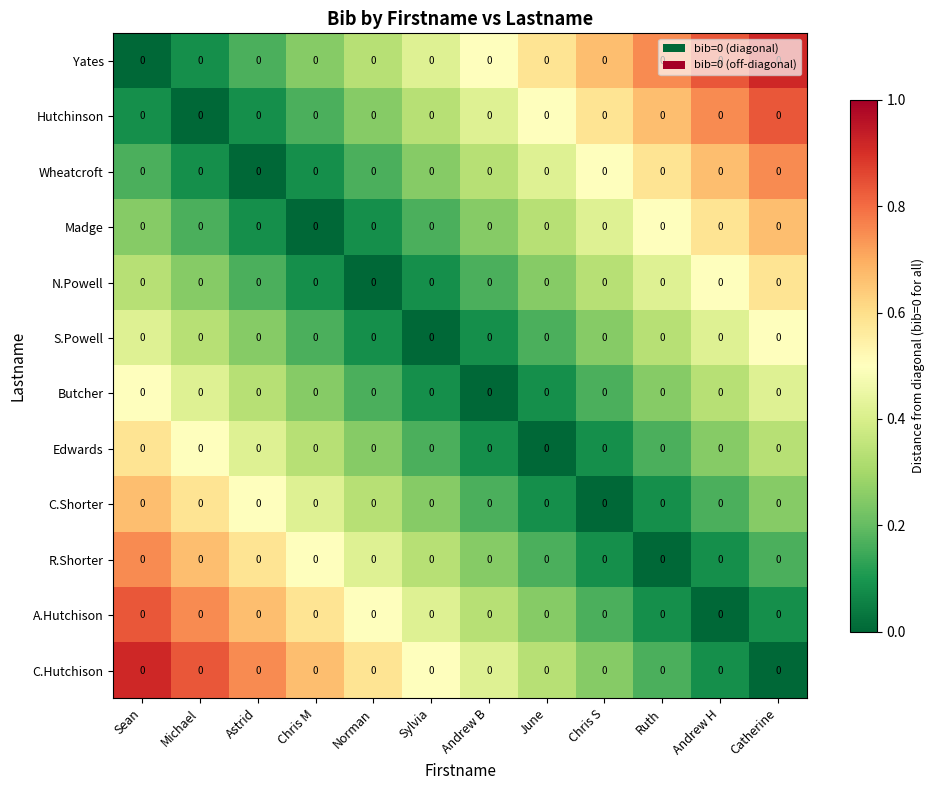

Is it true that S.Powell equals 0.2 at Catherine?

False